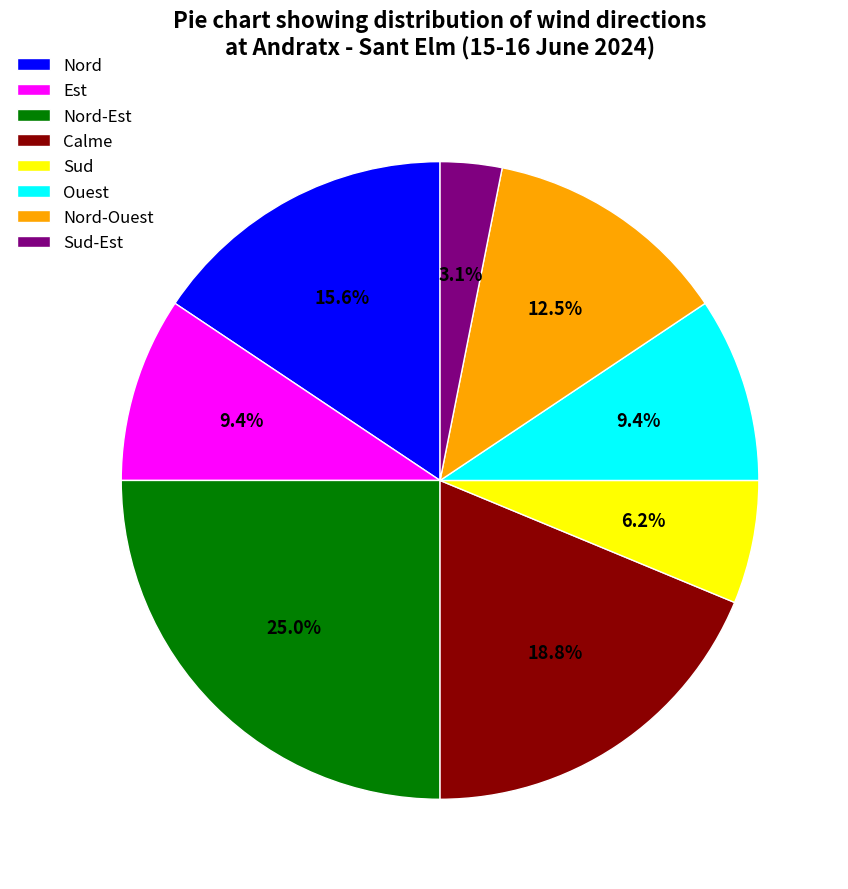

What is the ratio of the value at Nord to the value at Nord-Est?

0.6